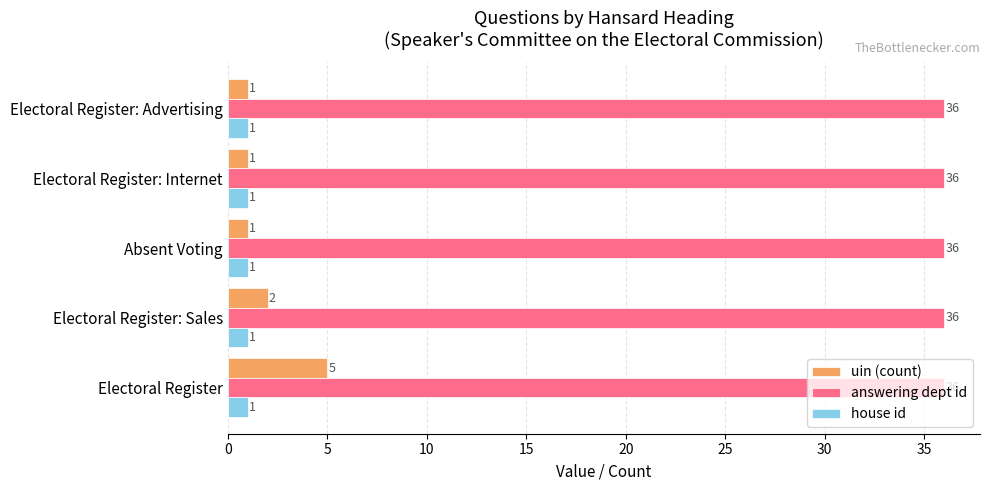

The value of uin (count) at Electoral Register: Internet is 1. True or false?

True